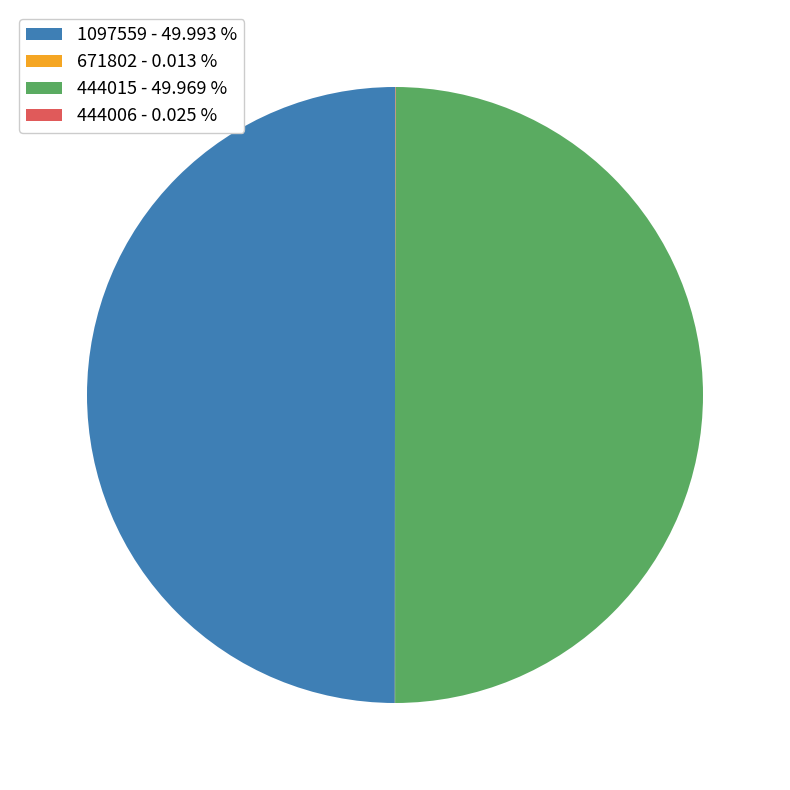

Approximately how many times larger is the value at 1097559 - 49.993 % compared to 444015 - 49.969 %?

1.0